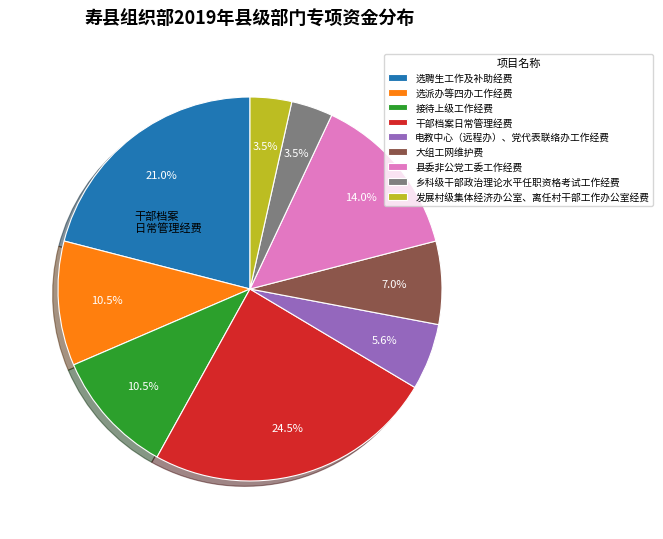

What is the ratio of the value at 发展村级集体经济办公室、离任村干部工作办公室经费 to the value at 接待上级工作经费?

0.3